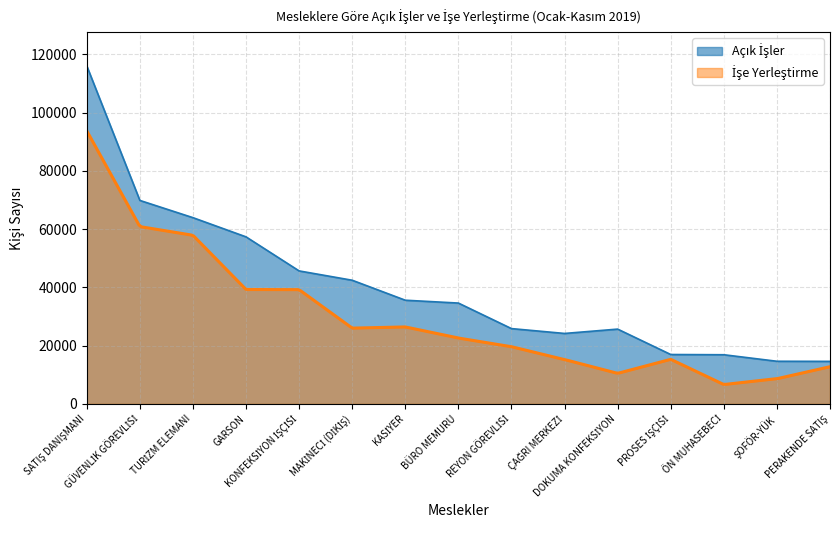

What is the minimum value shown in the chart?

14609